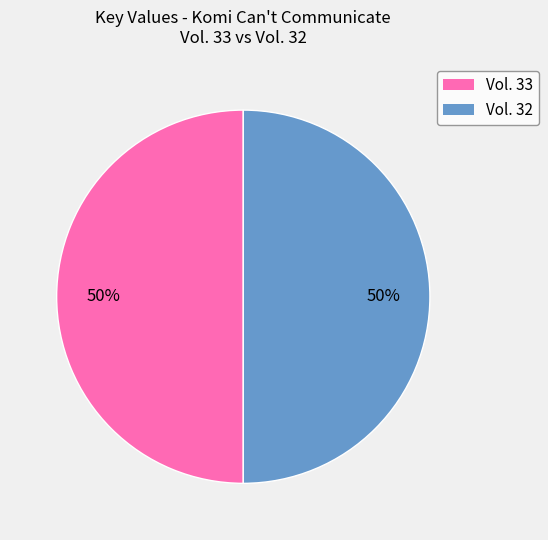

To the nearest percent, what is the average slice percentage?

50%